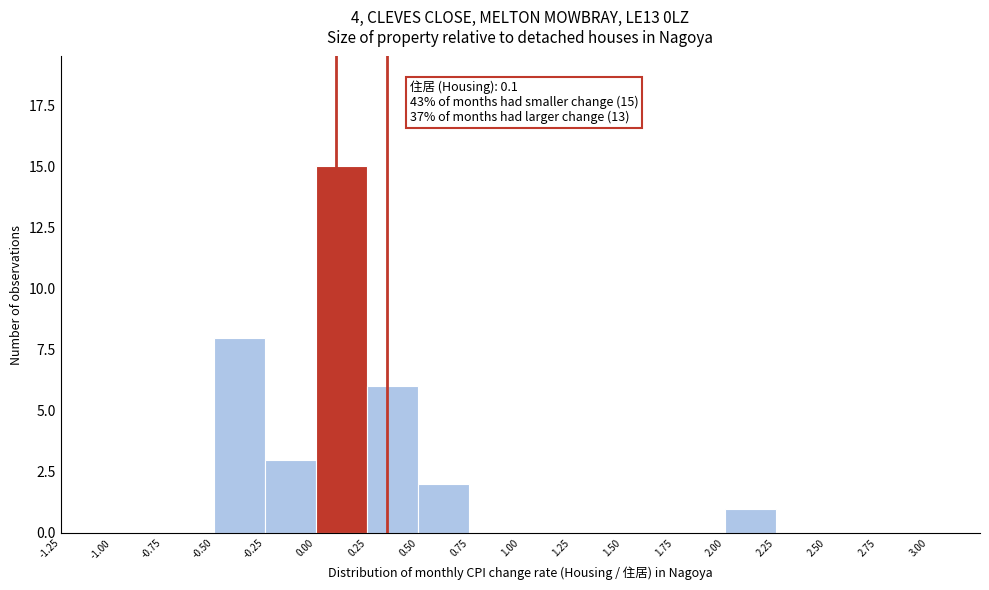

Which range on the x-axis has the tallest bar?

0.00 to 0.25